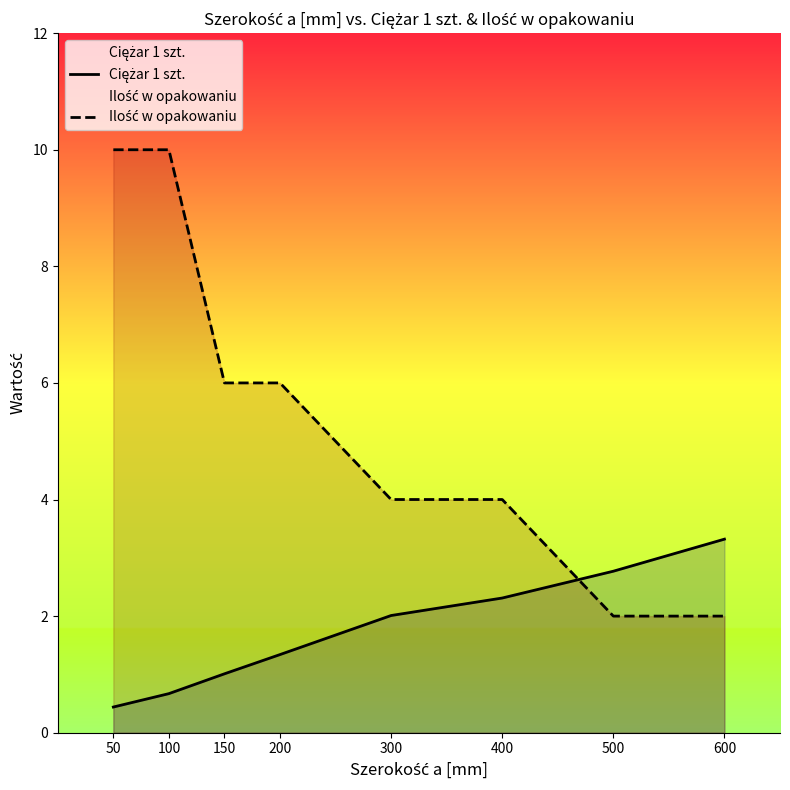

The Ciężar 1 szt. series shows 2.0 at 300. True or false?

True